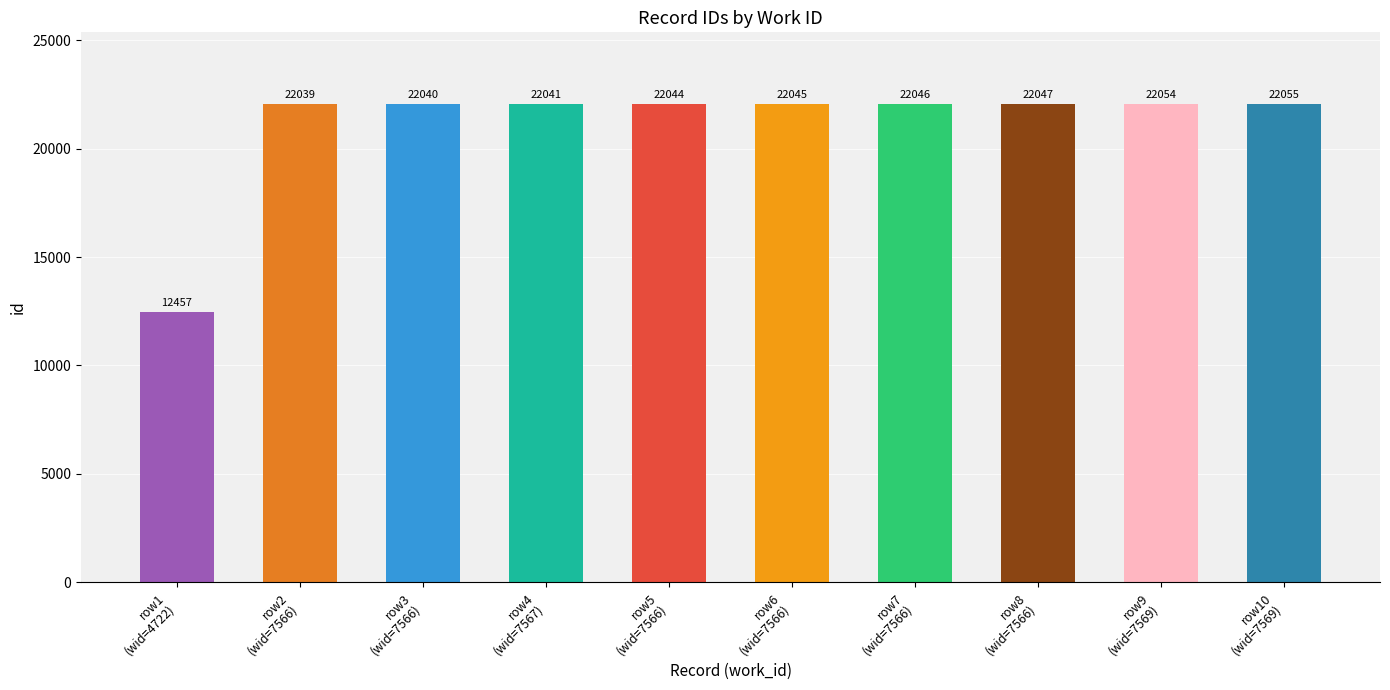

The value at 7566 is 22040. True or false?

True